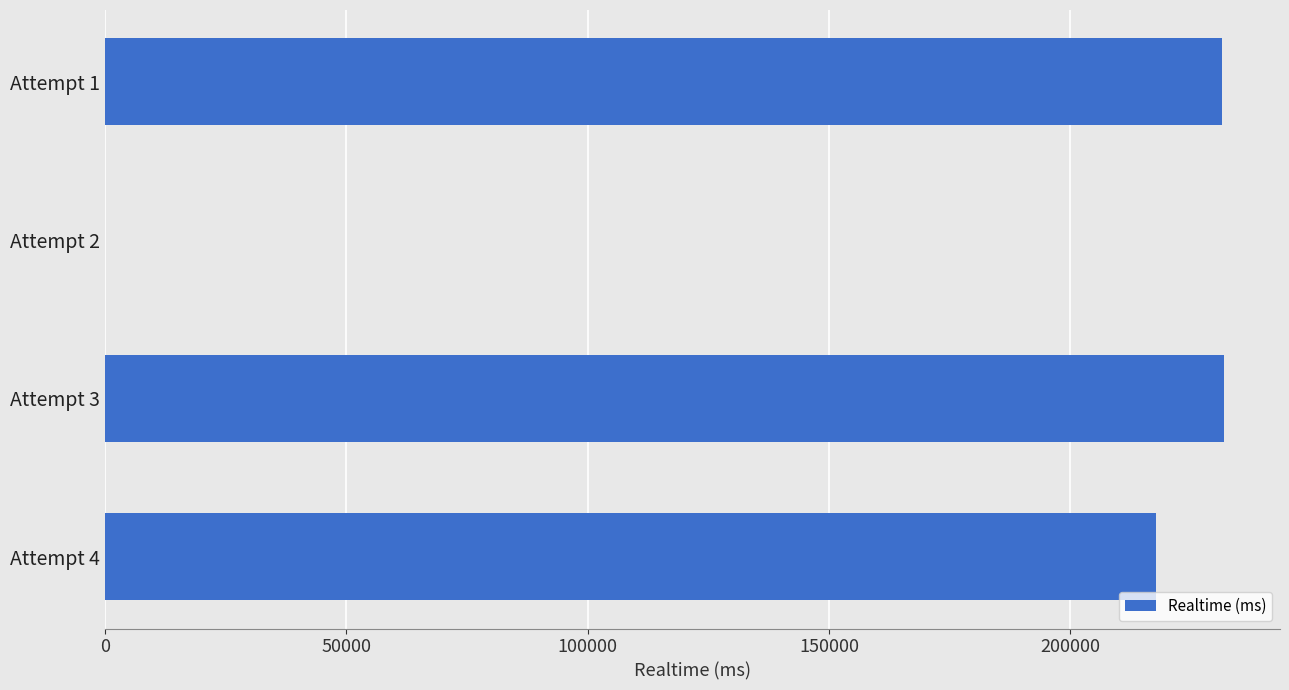

Are the bars horizontal?

Yes